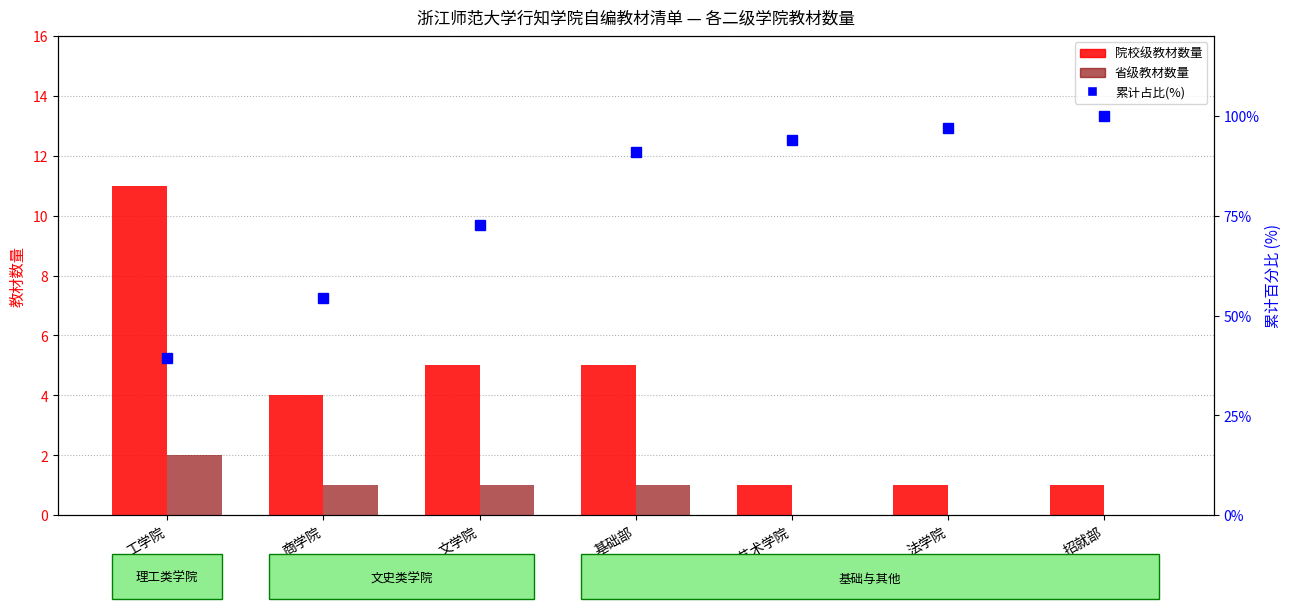

At which label does 院校级教材数量 reach its peak?

工学院